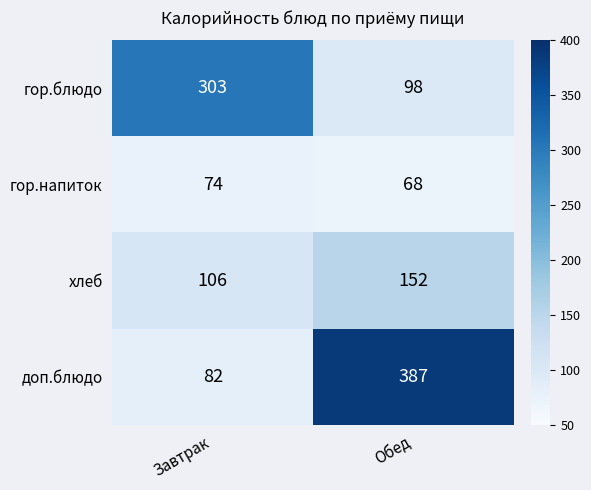

At which label is доп.блюдо closest to 234?

Завтрак